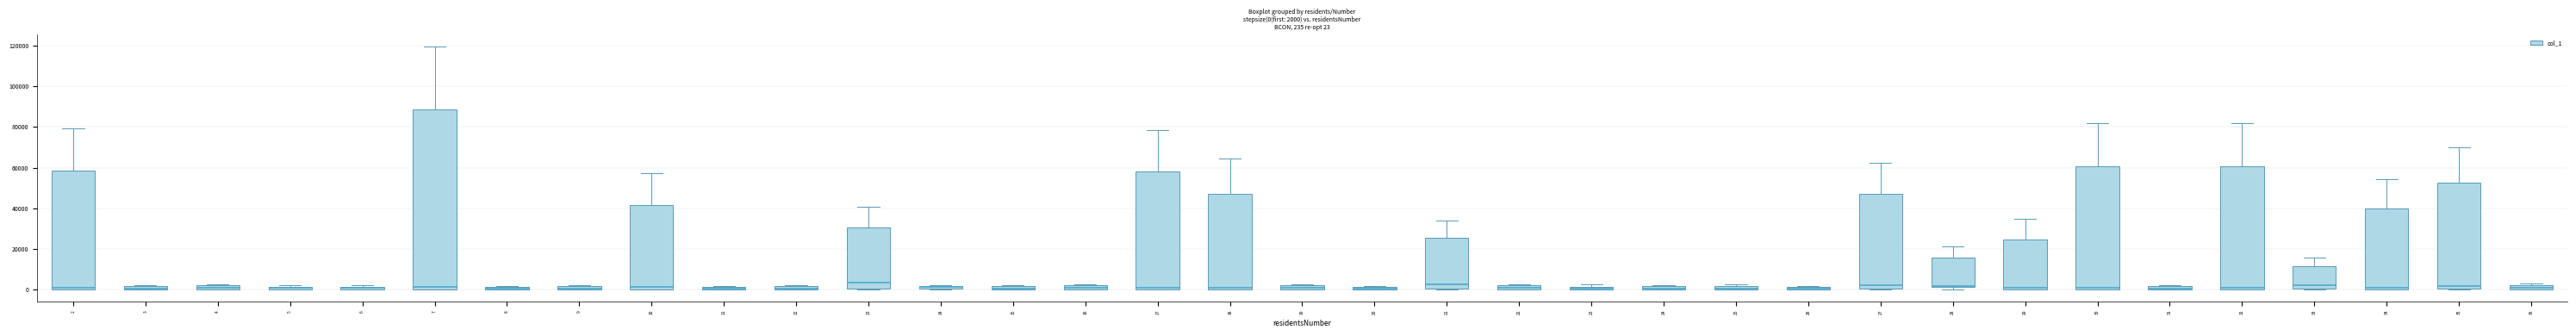

Comparing the boxes themselves (not the whiskers), which one is the tallest?

7